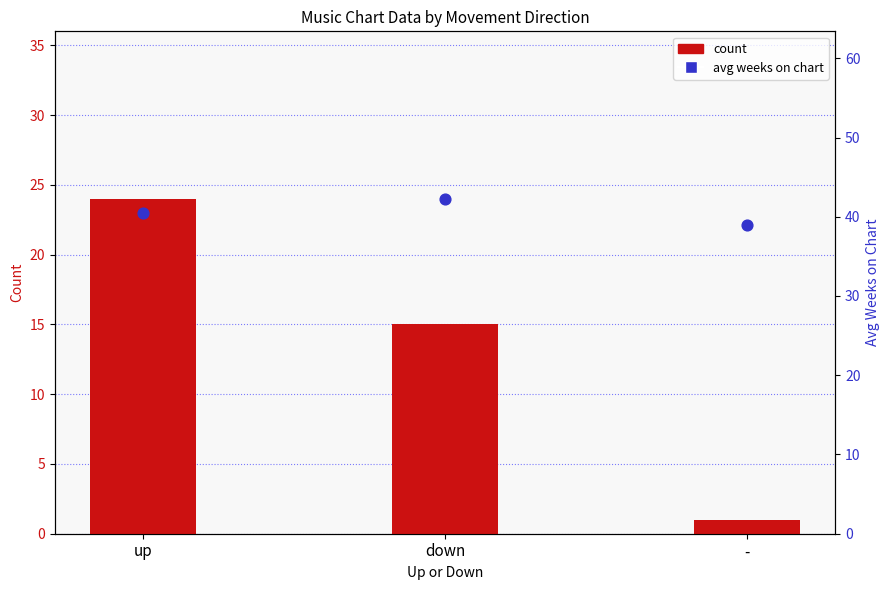

At how many categories does at least one series exceed 23?

3